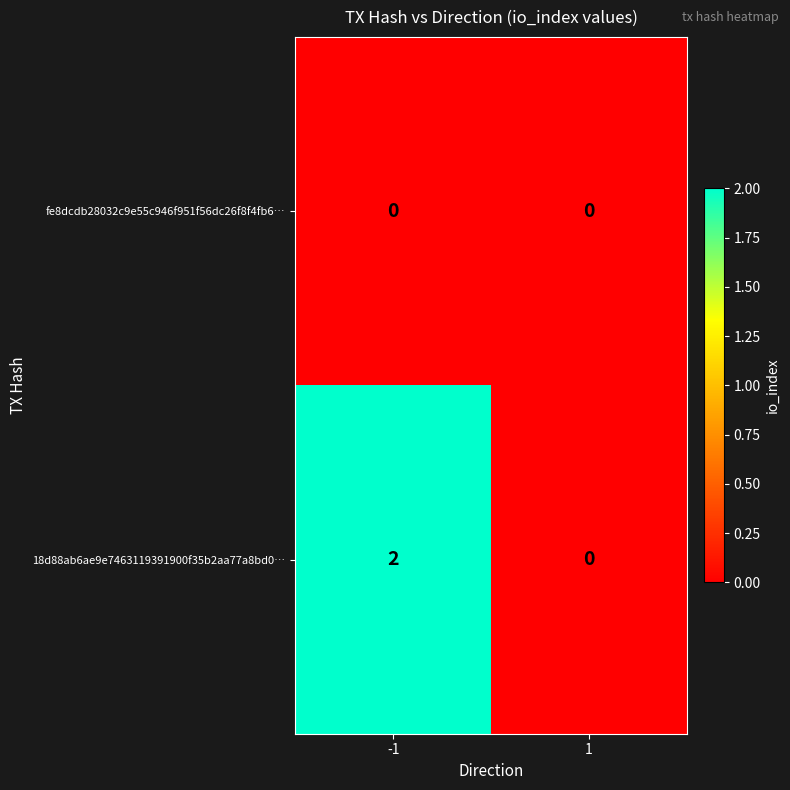

Rank the series at -1 from highest to lowest value.

18d88ab6ae9e7463119391900f35b2aa77a8bd0…, fe8dcdb28032c9e55c946f951f56dc26f8f4fb6…